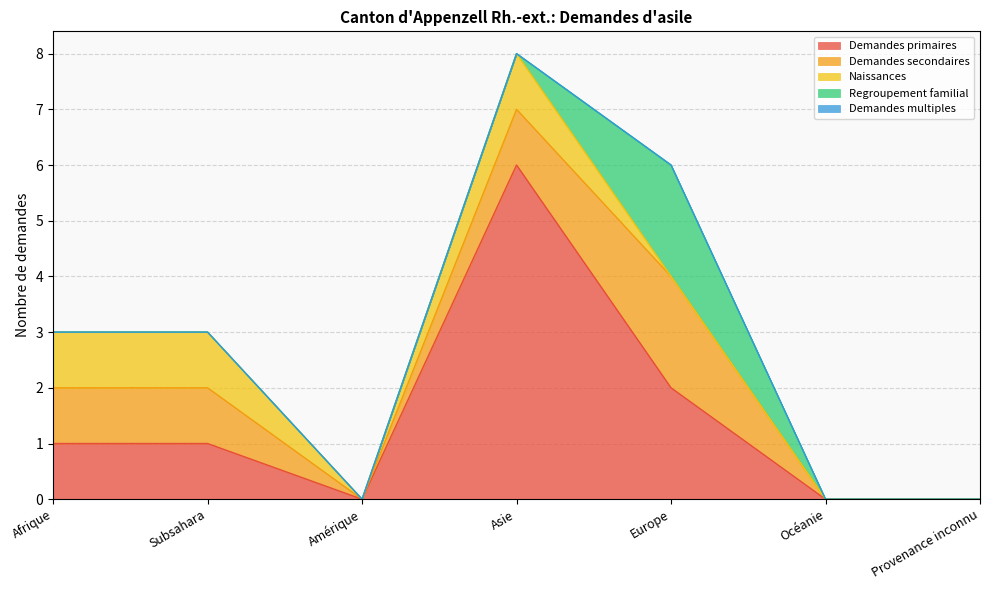

At which category is the sum across all series the highest?

Asie